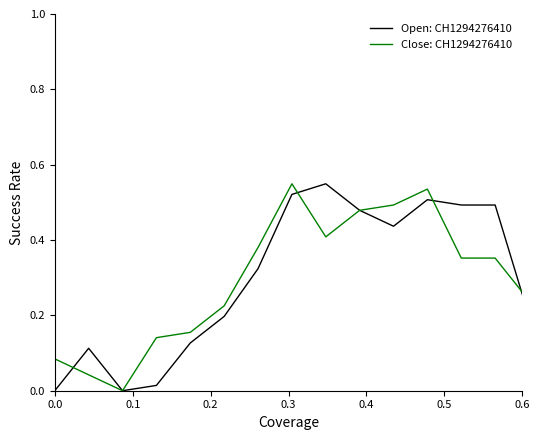

List the series in order of their peak value, highest first.

Close: CH1294276410, Open: CH1294276410